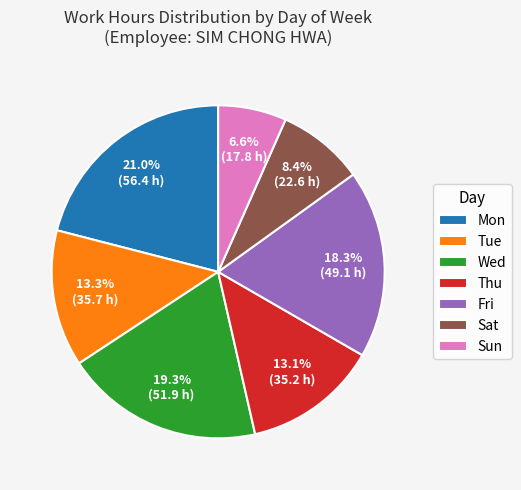

What percentage is the Sat slice, to the nearest percent?

8%